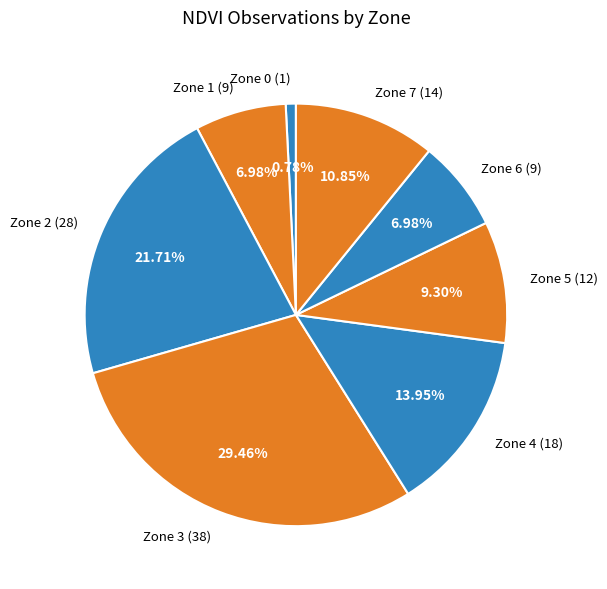

What percentage do Zone 1 and Zone 0 together represent?

7.8%